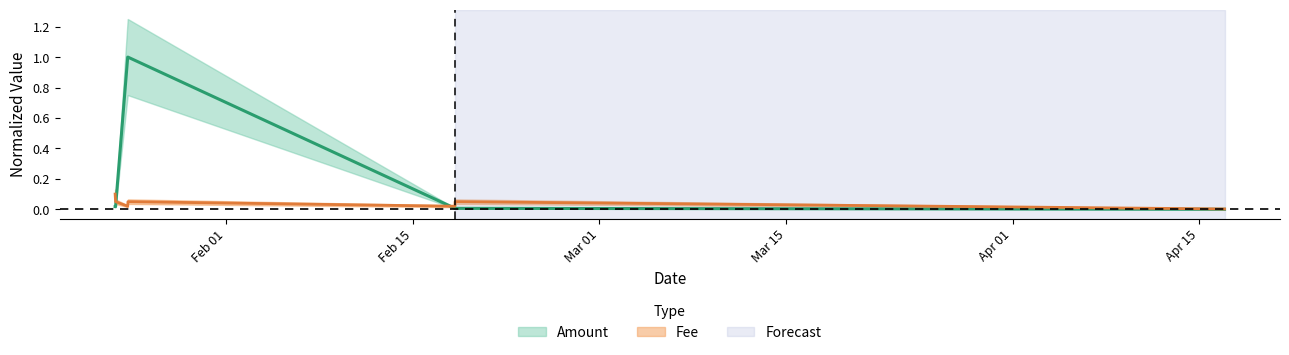

The value of Amount at 2022-04-16 21:33:00 is 0.0. True or false?

False